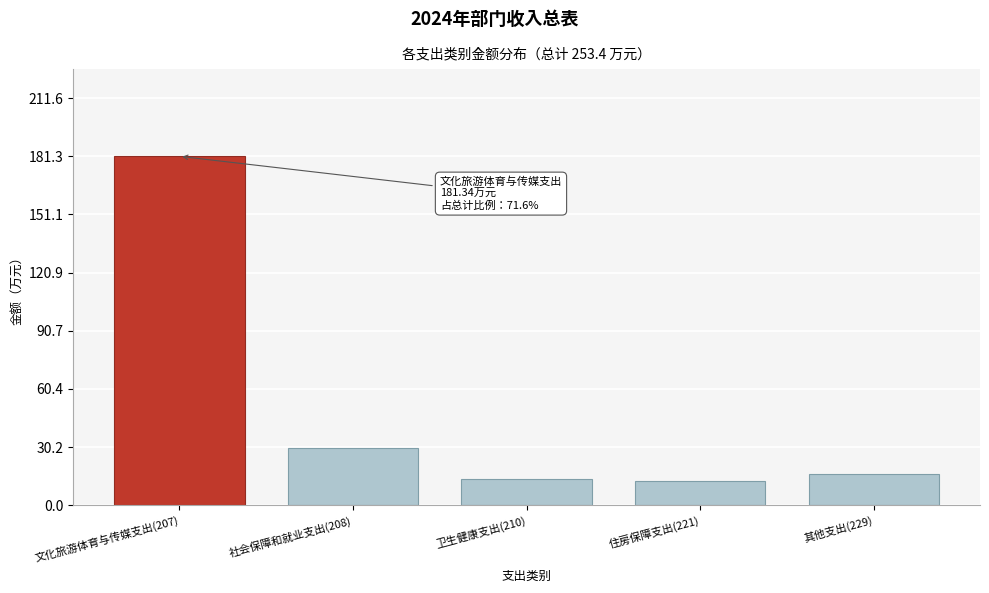

Reading left to right, extract all data points from this chart.

文化旅游体育与传媒支出(207)=181.3	社会保障和就业支出(208)=29.6	卫生健康支出(210)=13.6	住房保障支出(221)=12.5	其他支出(229)=16.4